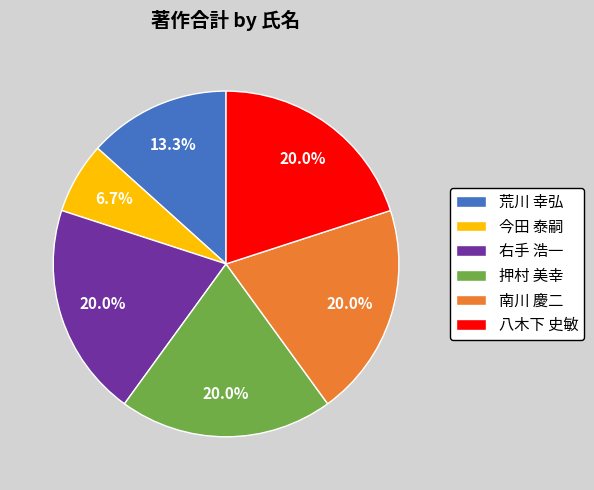

How many segments does this pie chart have?

6